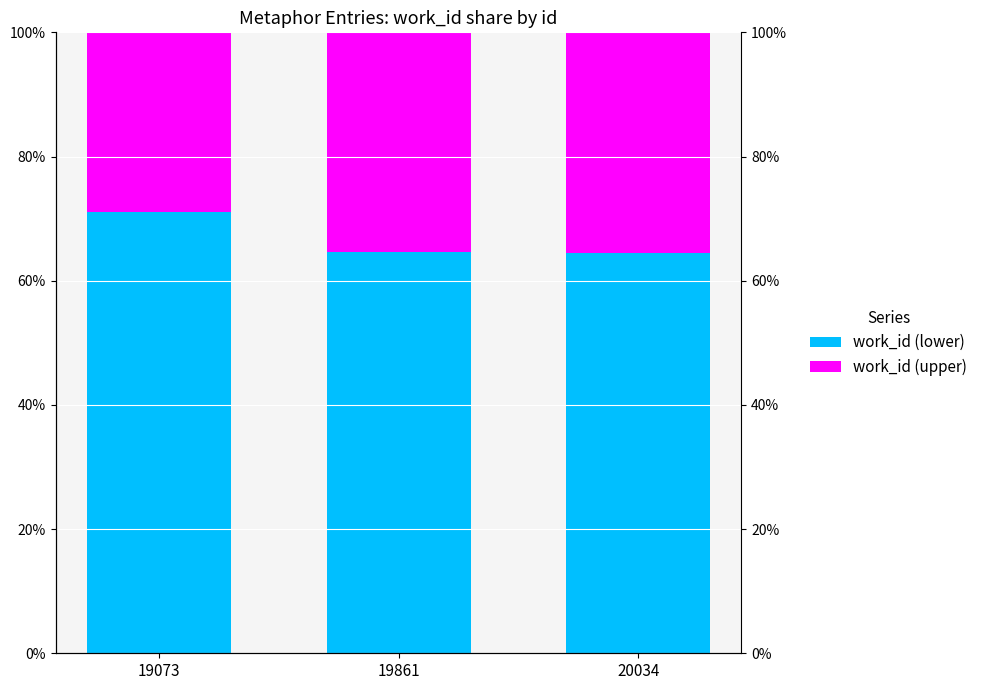

Which category has the lowest value across all series?

19073